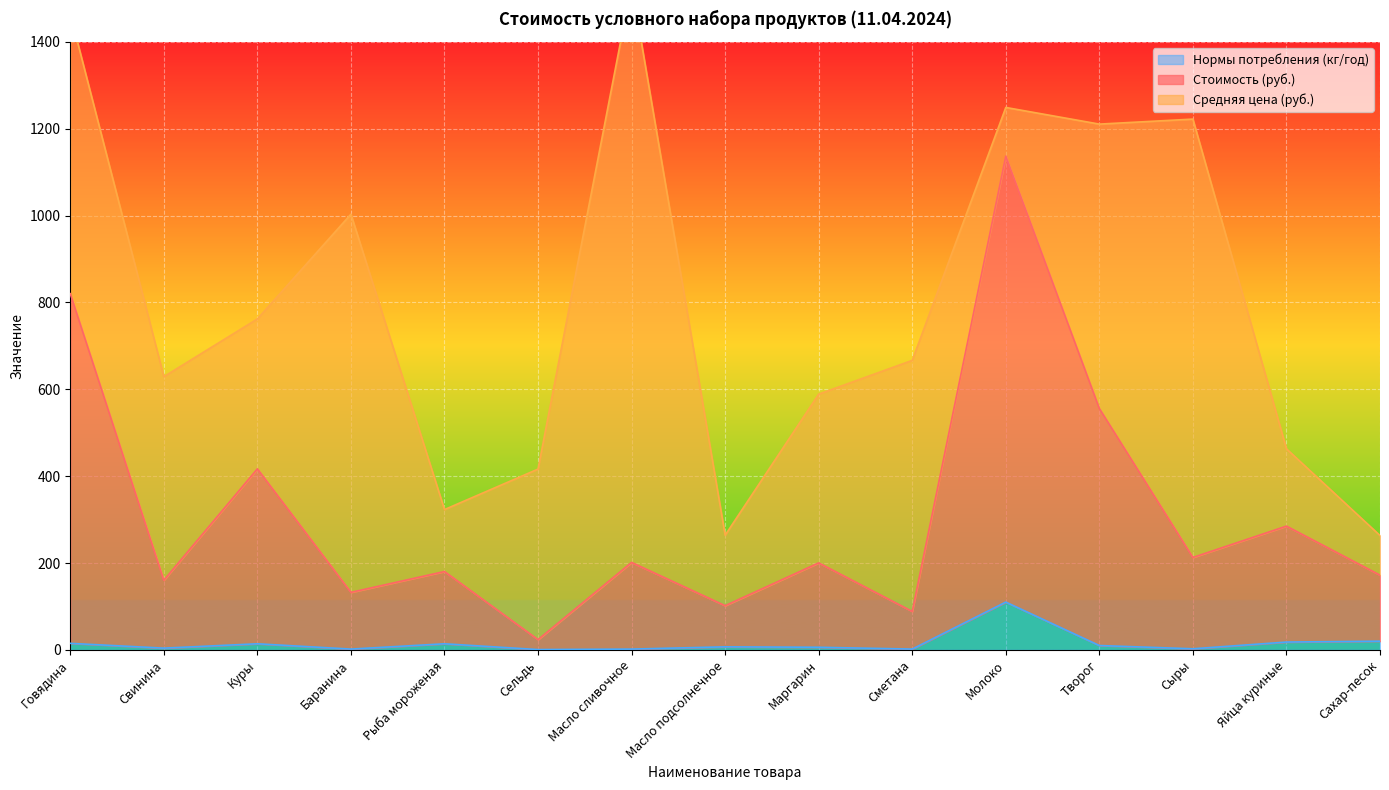

Where is Нормы потребления (кг/год) nearest to the value 55?

Сахар-песок